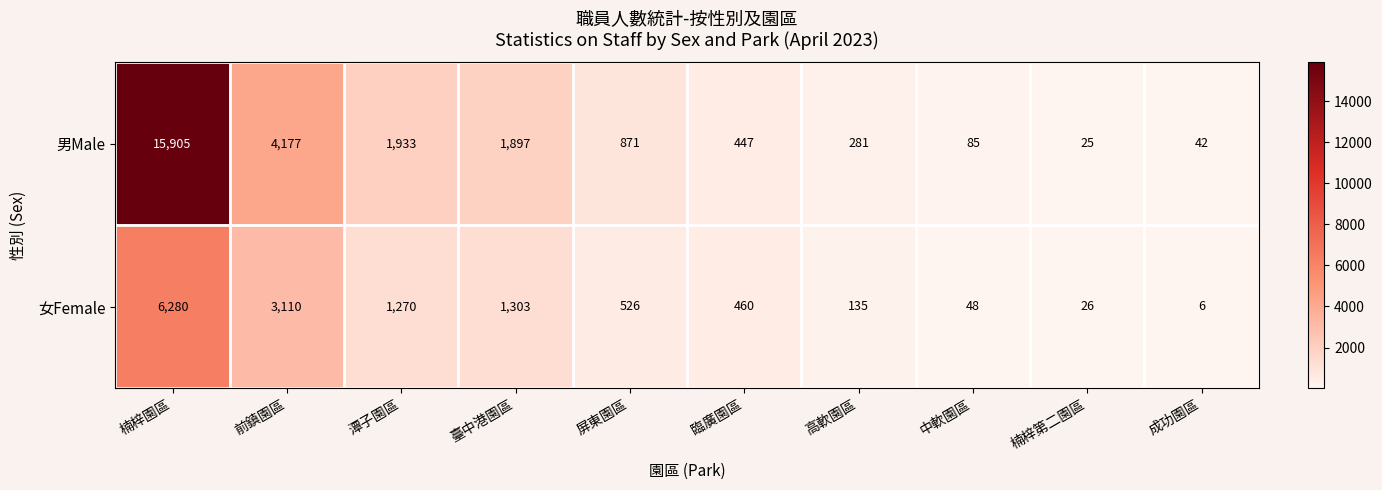

Count the number of data series in this chart.

2